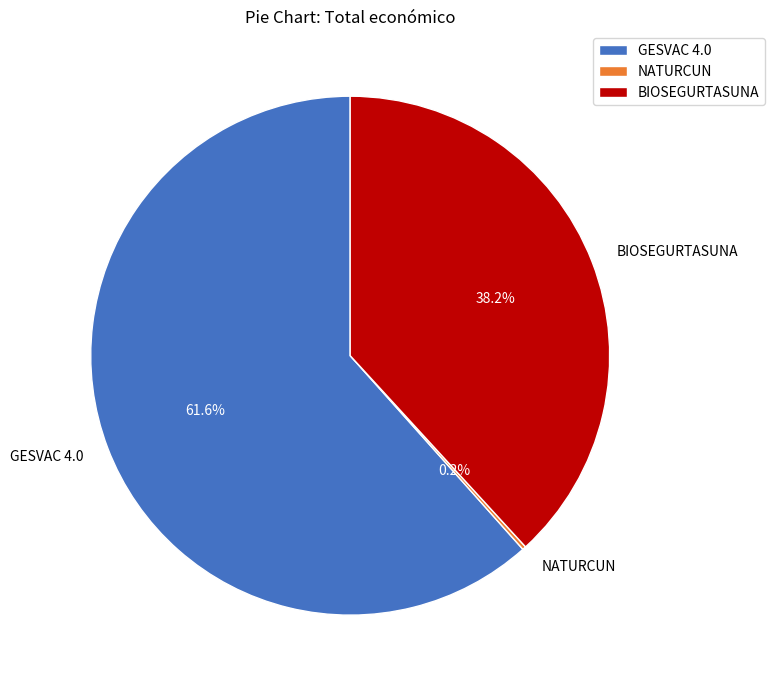

Do BIOSEGURTASUNA and GESVAC 4.0 together represent more than half of the pie?

Yes